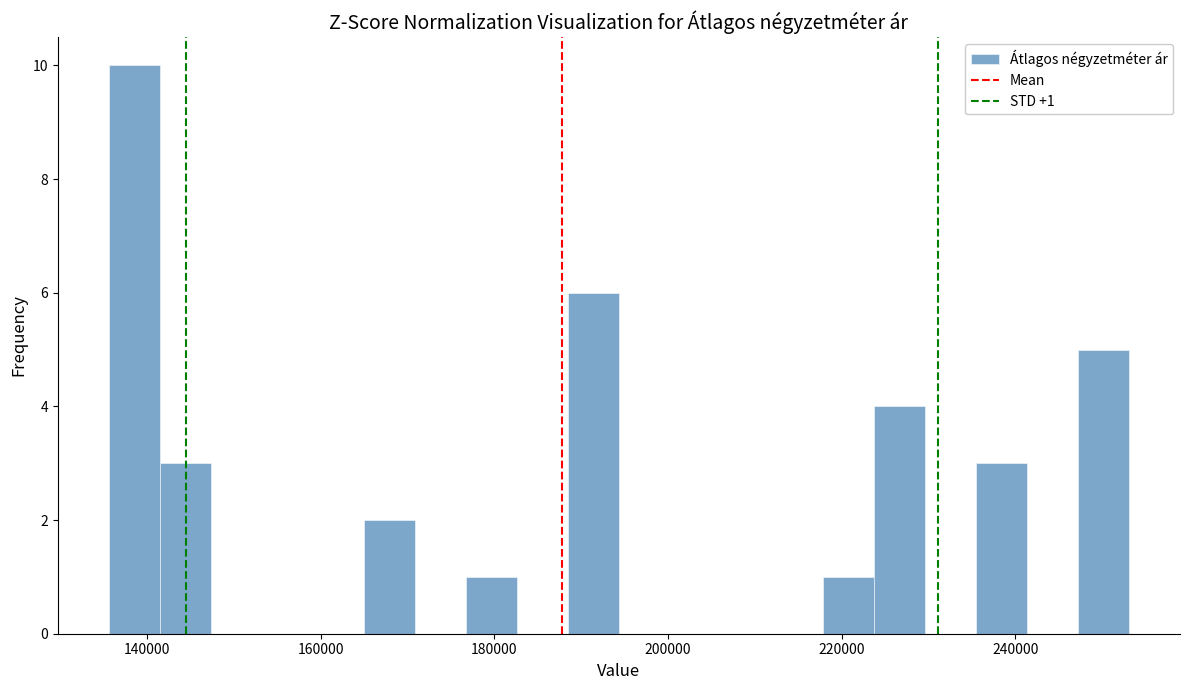

Around what value on the x-axis is the tallest bar? Give the approximate position of its centre, as read against the axis.

138000